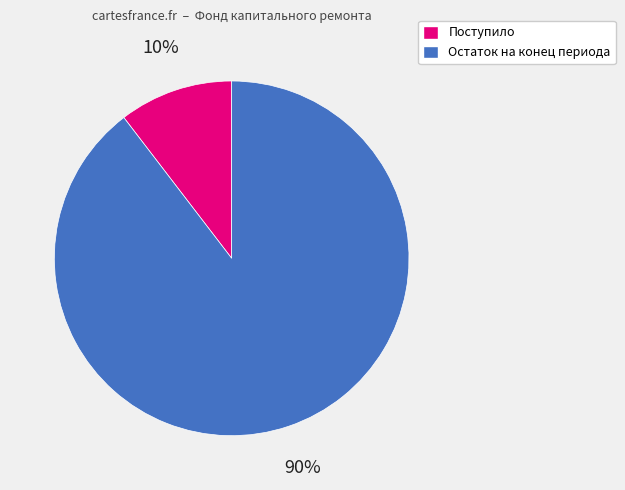

How many slices are in this pie chart?

2